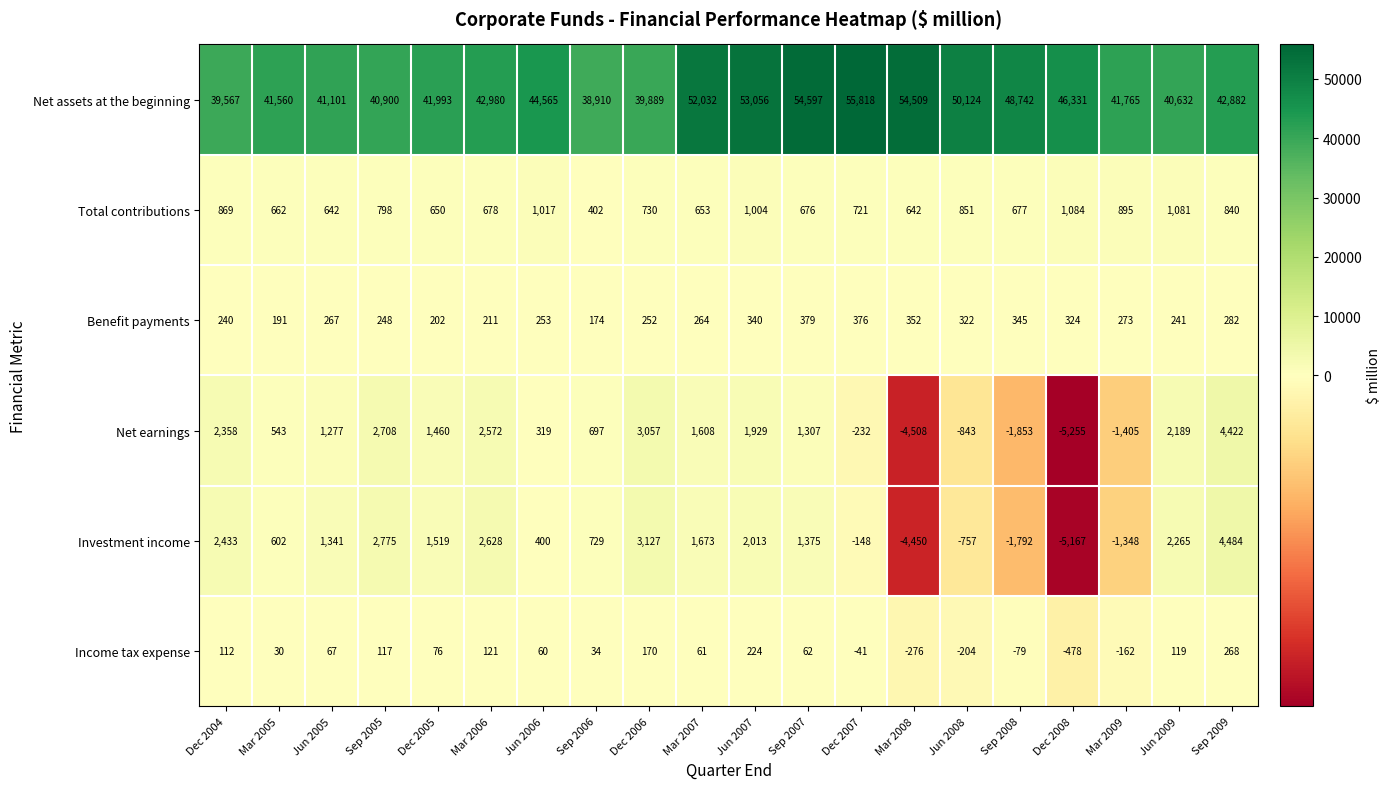

What is the spread (max minus min) of values at Jun 2009?

40513